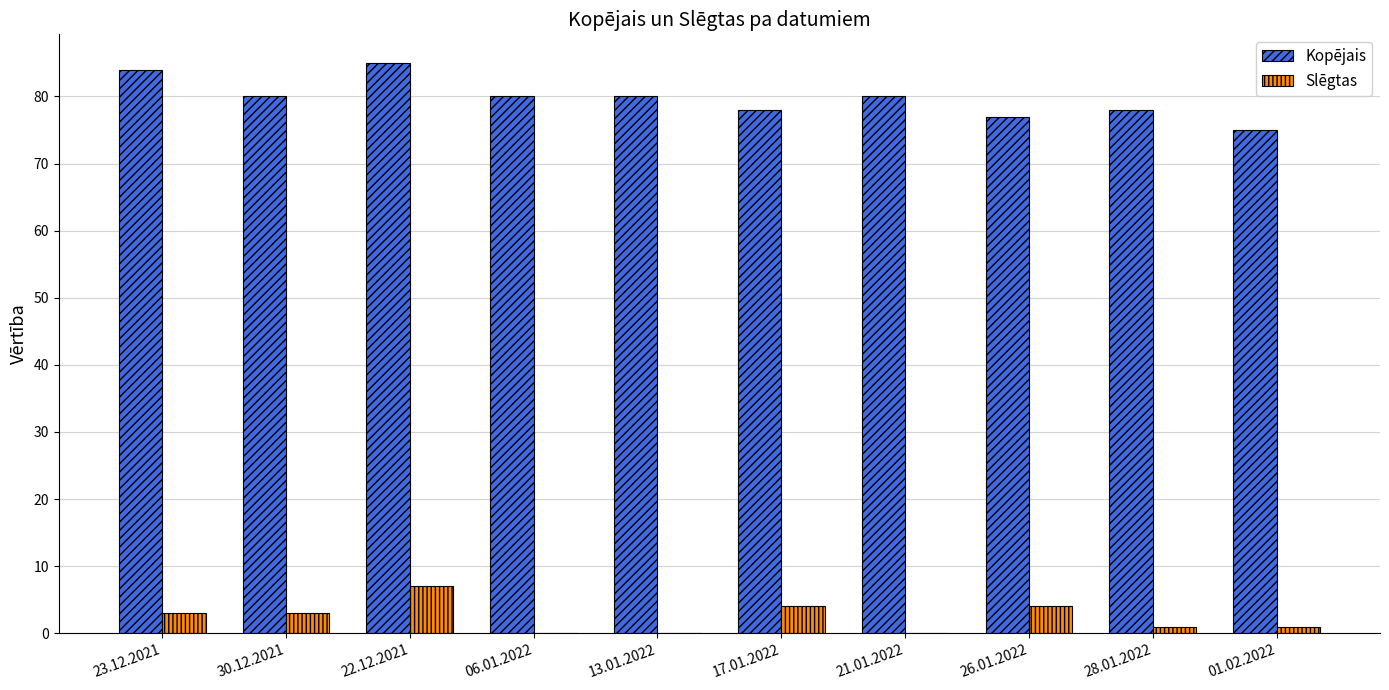

Reading left to right, transcribe all the data shown in this chart.

Kopējais: 23.12.2021=84	30.12.2021=80	22.12.2021=85	06.01.2022=80	13.01.2022=80	17.01.2022=78	21.01.2022=80	26.01.2022=77	28.01.2022=78	01.02.2022=75
Slēgtas: 23.12.2021=3	30.12.2021=3	22.12.2021=7	06.01.2022=0	13.01.2022=0	17.01.2022=4	21.01.2022=0	26.01.2022=4	28.01.2022=1	01.02.2022=1